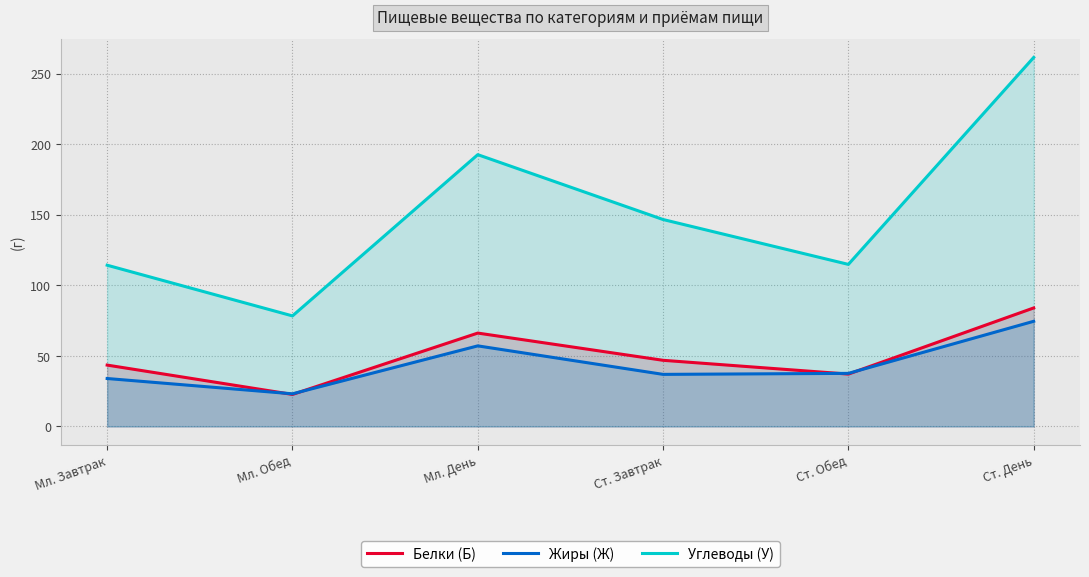

Rank the series by their maximum value, from lowest to highest.

Жиры (Ж), Белки (Б), Углеводы (У)